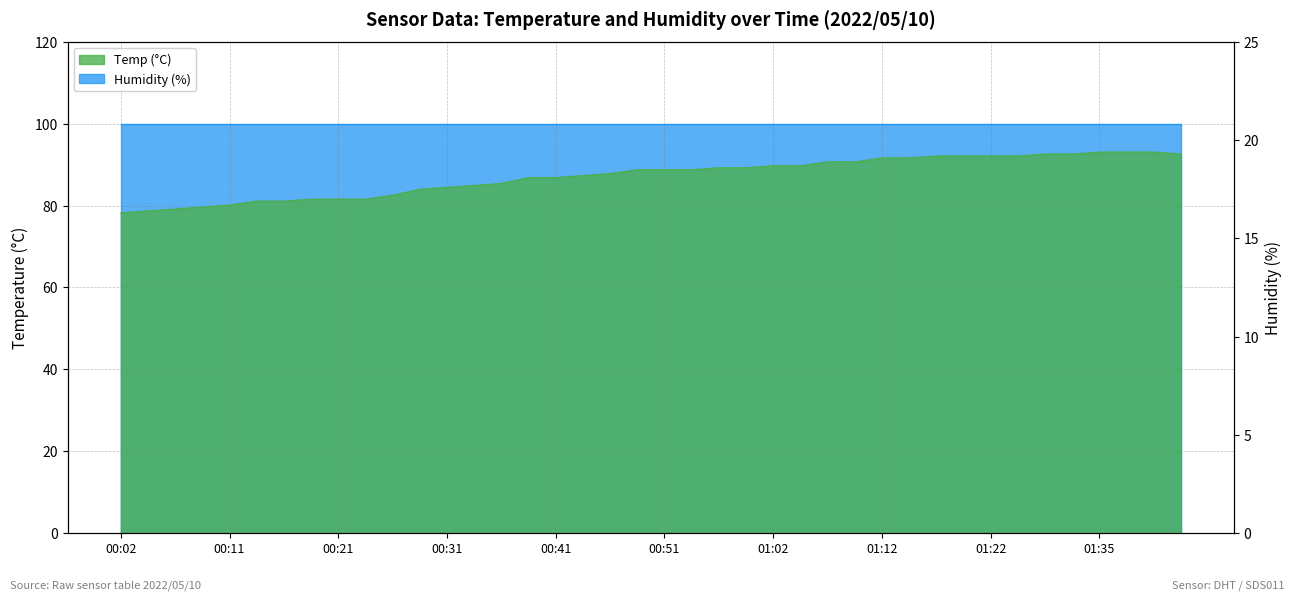

List the labels in order of value, smallest first.

00:02, 00:04, 00:07, 00:09, 00:11, 00:14, 00:16, 00:19, 00:21, 00:24, 00:26, 00:29, 00:31, 00:34, 00:36, 00:38, 00:41, 00:44, 00:46, 00:49, 00:51, 00:54, 00:56, 00:59, 01:02, 01:04, 01:07, 01:09, 01:12, 01:14, 01:17, 01:19, 01:22, 01:24, 01:27, 01:29, 01:43, 01:35, 01:38, 01:40